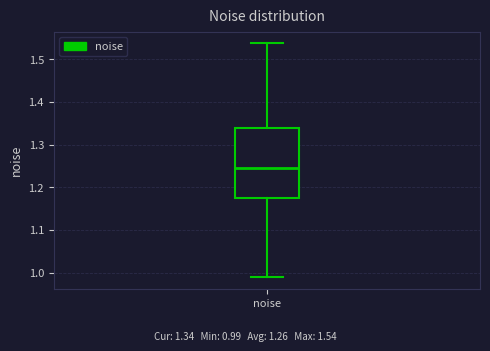

Read this box plot against the y-axis: the position of the median line, the range covered by the box, and the ends of both whiskers. The values are not printed on the chart, so give them approximately, as read against the axis.

median 1.24, box 1.18 to 1.34, whiskers 0.99 to 1.54